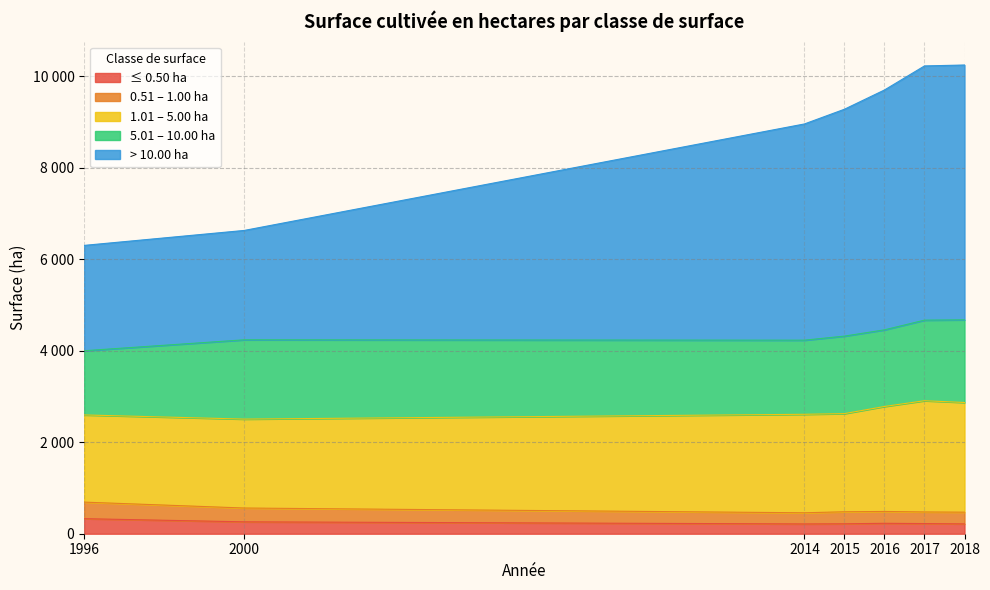

Is the value of 0.51 – 1.00 ha at 2018 greater than the value of ≤ 0.50 ha at 2016?

Yes